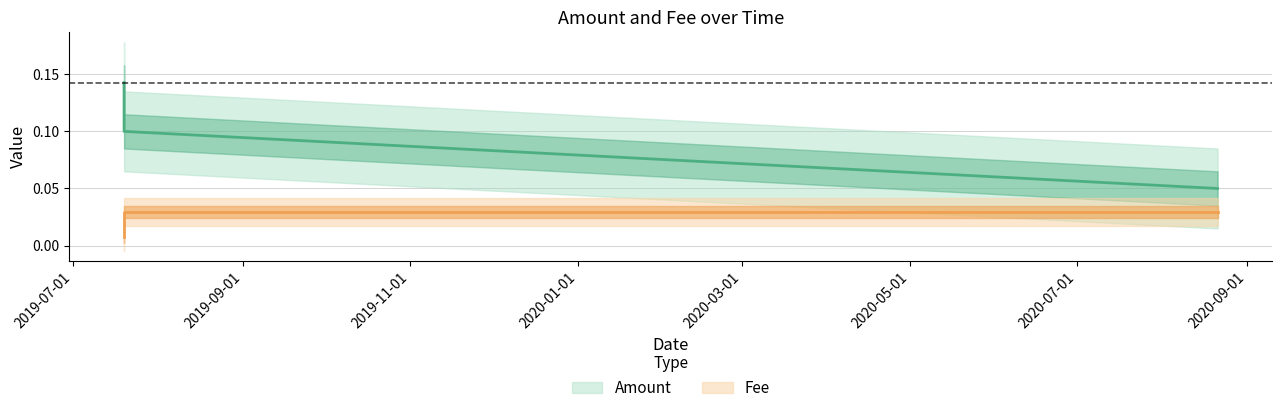

Which has a higher value, 2020-08-21 03:09:12 or 2019-07-19 15:23:22?

2019-07-19 15:23:22